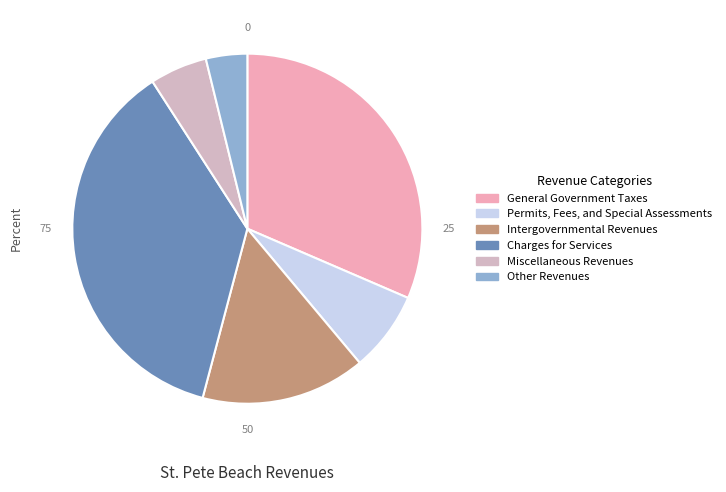

Which category has the biggest portion of the pie?

Charges for Services